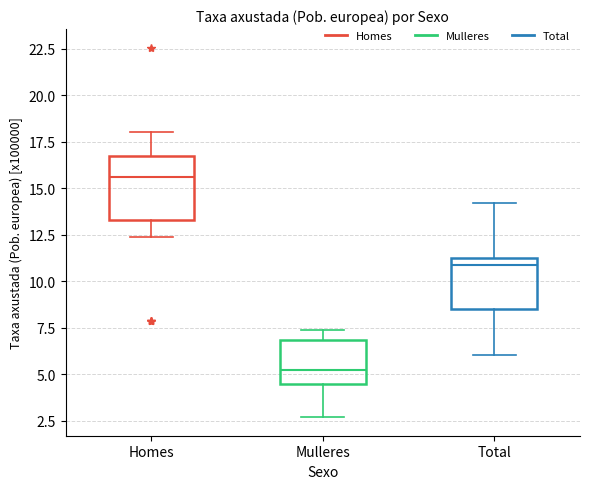

Reading left to right, transcribe this box plot: for each box, give where its median line is, the range the box spans, and where its two whiskers end, as read against the y-axis. The values are not printed on the chart, so give them approximately, as read against the axis.

Homes: median 15.5, box 13.5 to 17.0, whiskers 12.5 to 18.0
Mulleres: median 5.5, box 4.5 to 7.0, whiskers 2.5 to 7.5
Total: median 11.0 (just below the box's upper edge), box 8.5 to 11.0, whiskers 6.0 to 14.0